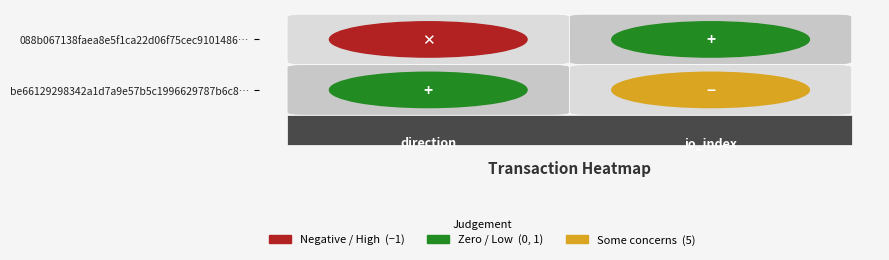

Rank the series at 0 from lowest to highest value.

088b067138faea8e5f1ca22d06f75cec9101486, be66129298342a1d7a9e57b5c1996629787b6c8